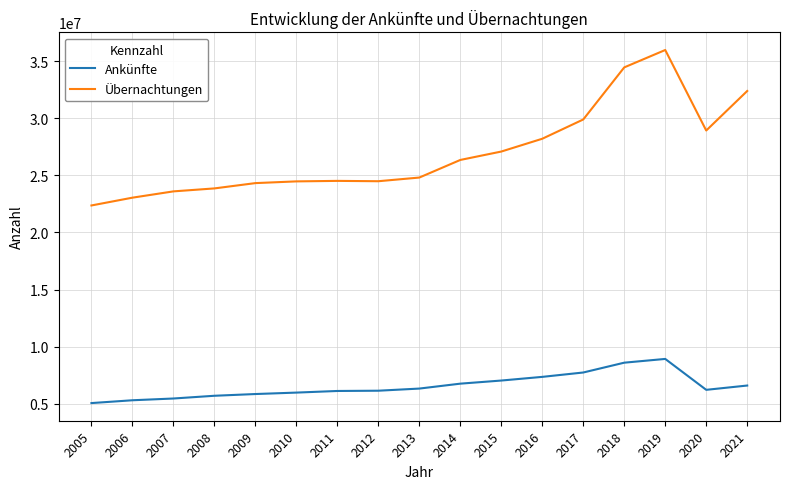

The value of Übernachtungen at 2011 is 24514220. True or false?

True